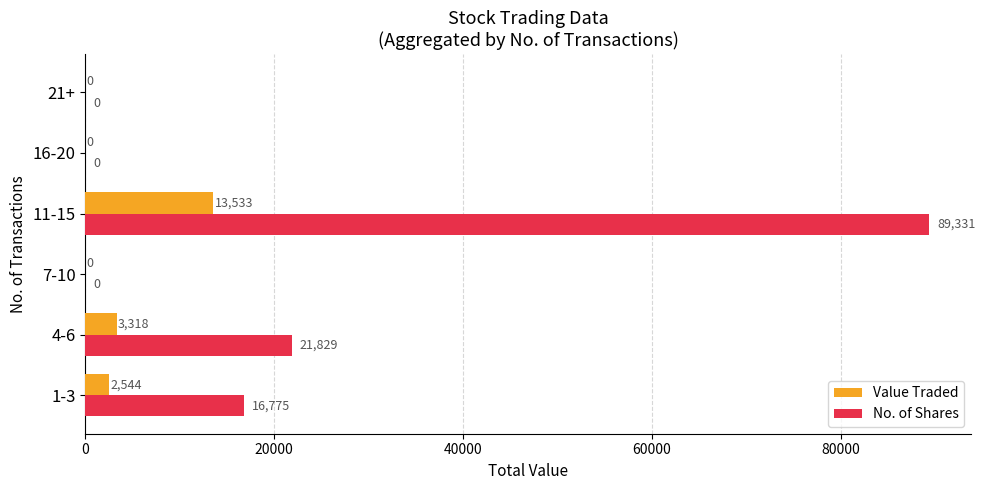

The No. of Shares series shows 0 at 7-10. True or false?

True